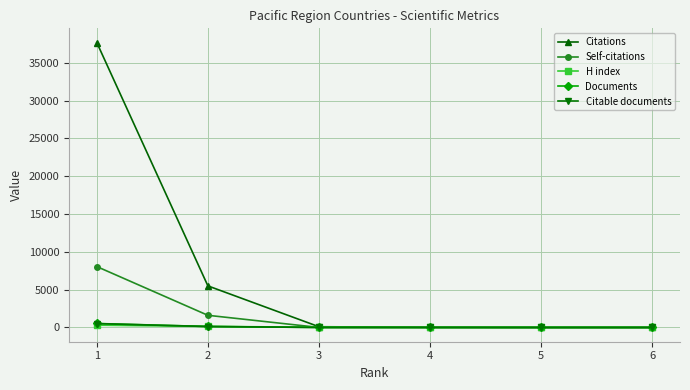

True or false: Self-citations has more than 2 points higher than both neighbors.

False